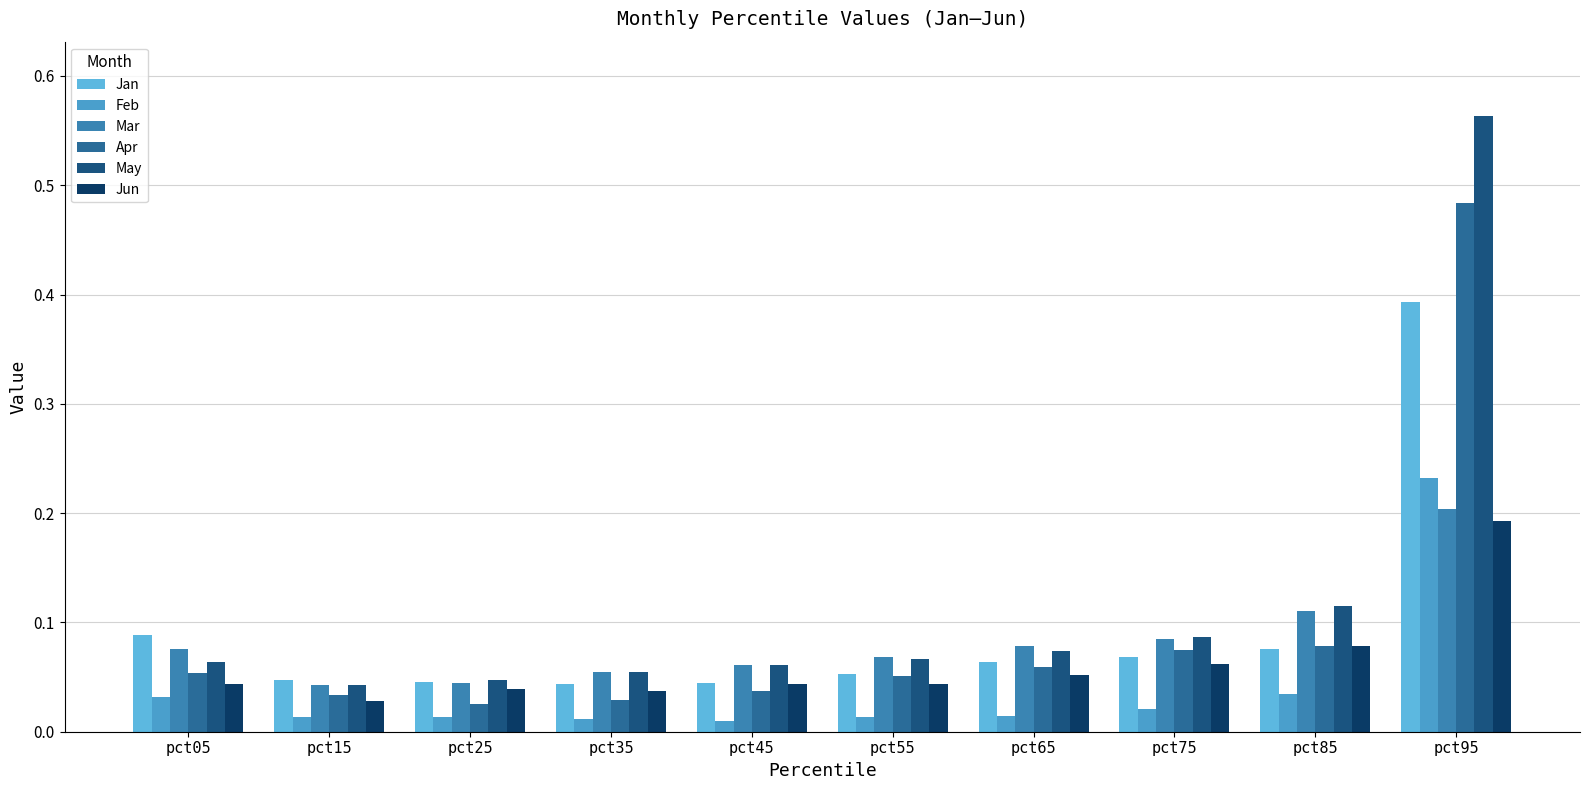

Where is Jun nearest to the value 0?

pct15